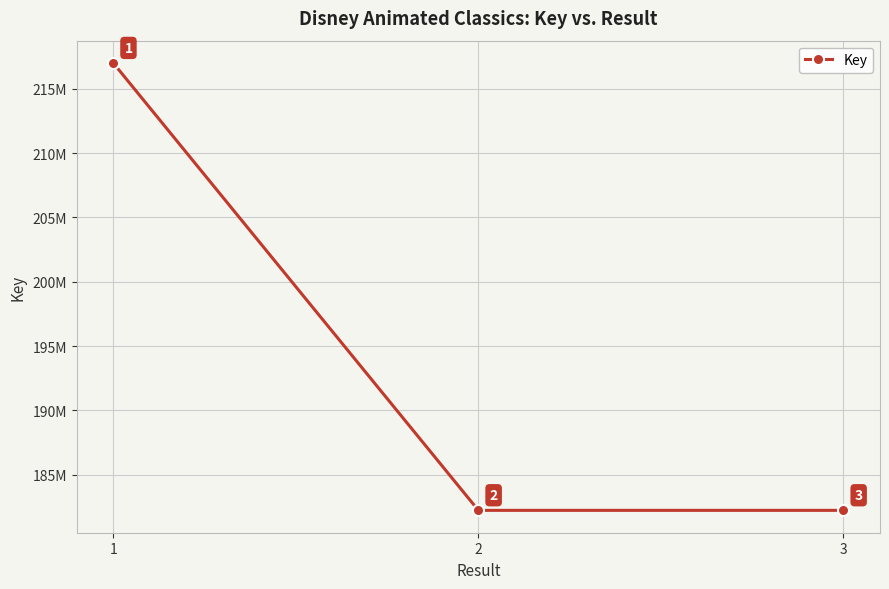

Reading left to right, extract all data points from this chart.

216989804	182239226	182239187